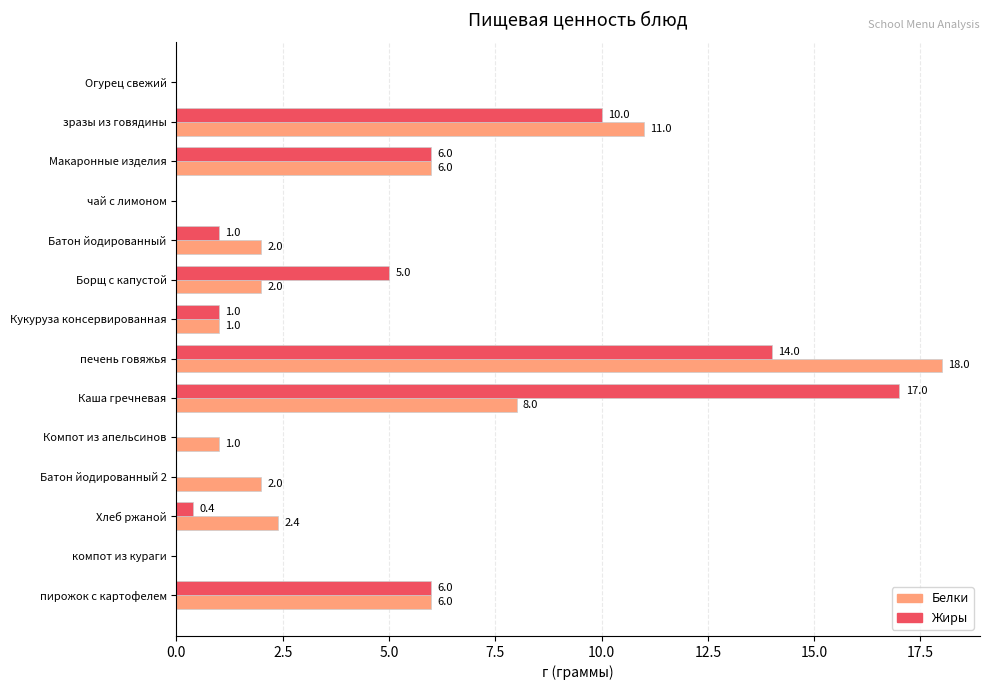

What is the highest value of the Жиры series?

17.0